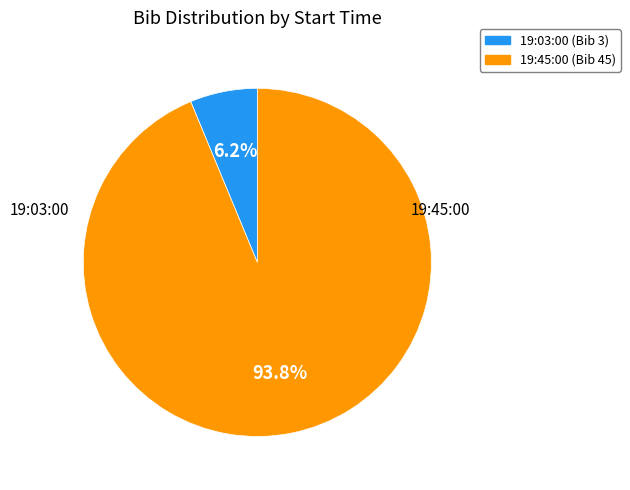

Which category has the biggest portion of the pie?

19:45:00